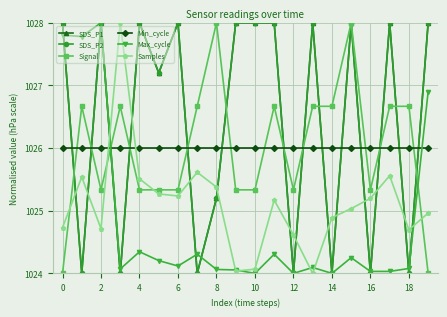

Which series has the widest spread of values?

SDS_P1